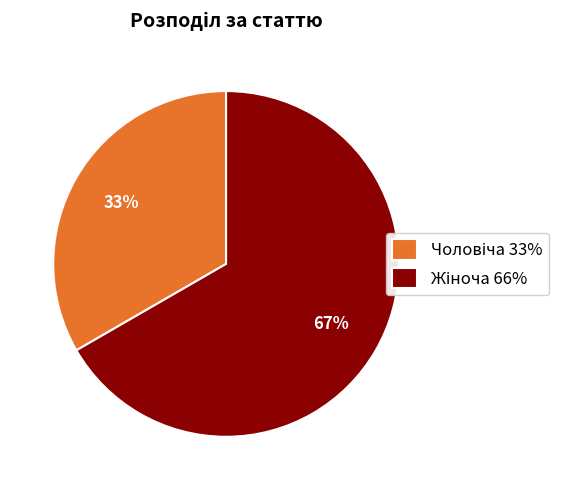

To the nearest percent, what is the average slice percentage?

50%